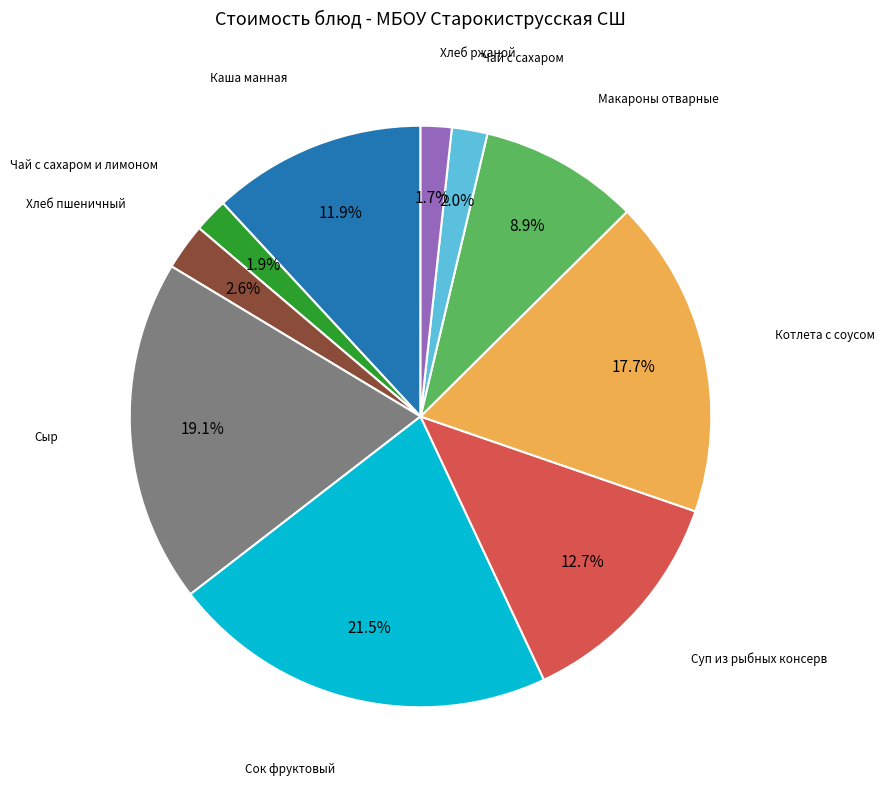

Is there a majority slice in this chart?

No